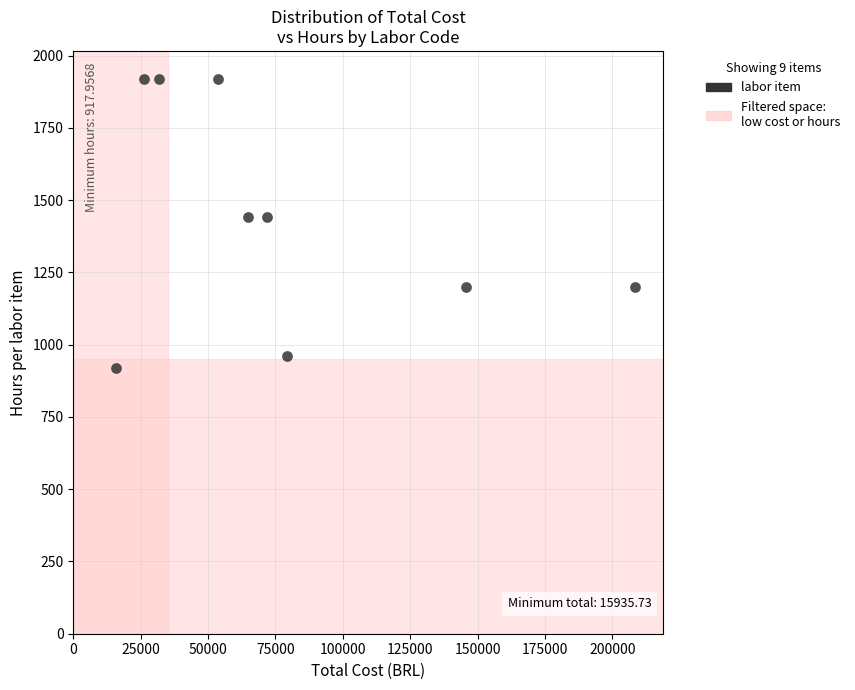

What is the average Y value?

1435.3